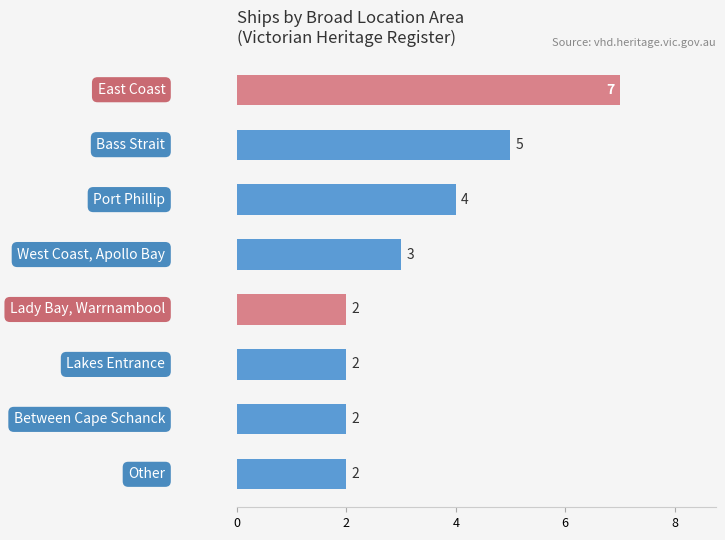

What is the value of the 2nd bar from the top?

5